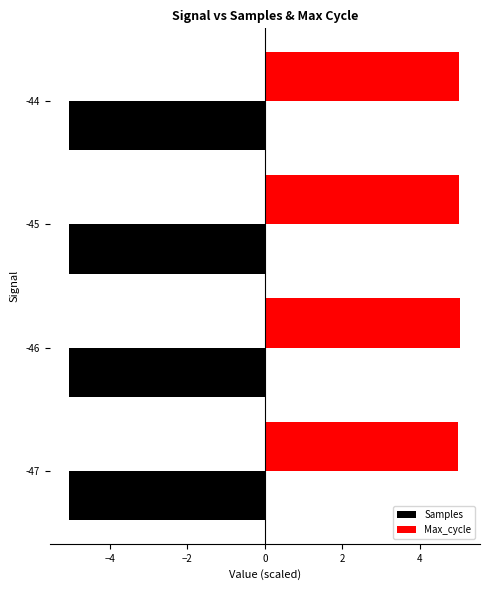

The value of Max_cycle at -45 is 7.3. True or false?

False